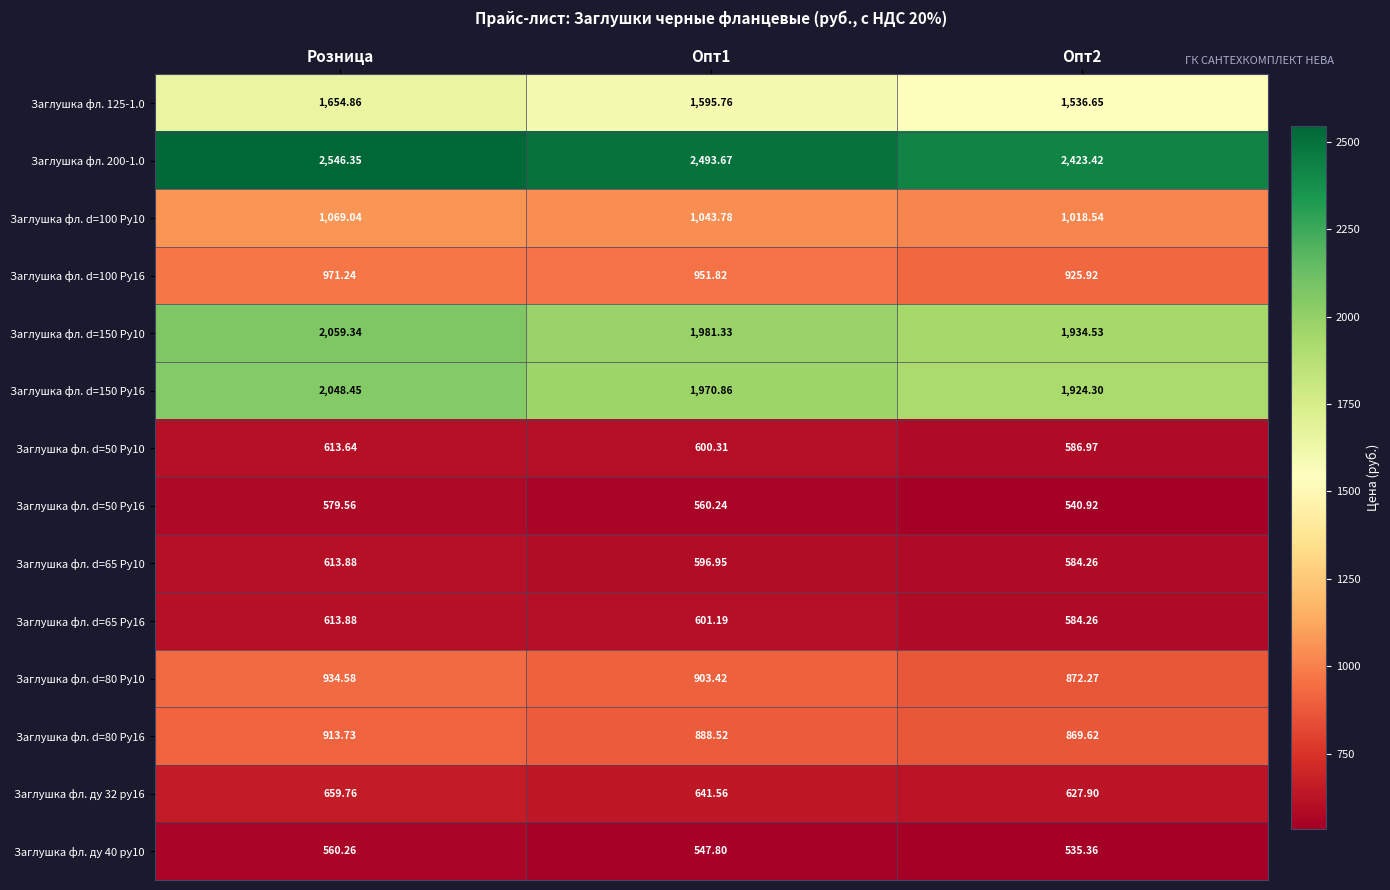

Which series has the largest range (max minus min)?

Заглушка фл. d=150 Ру10